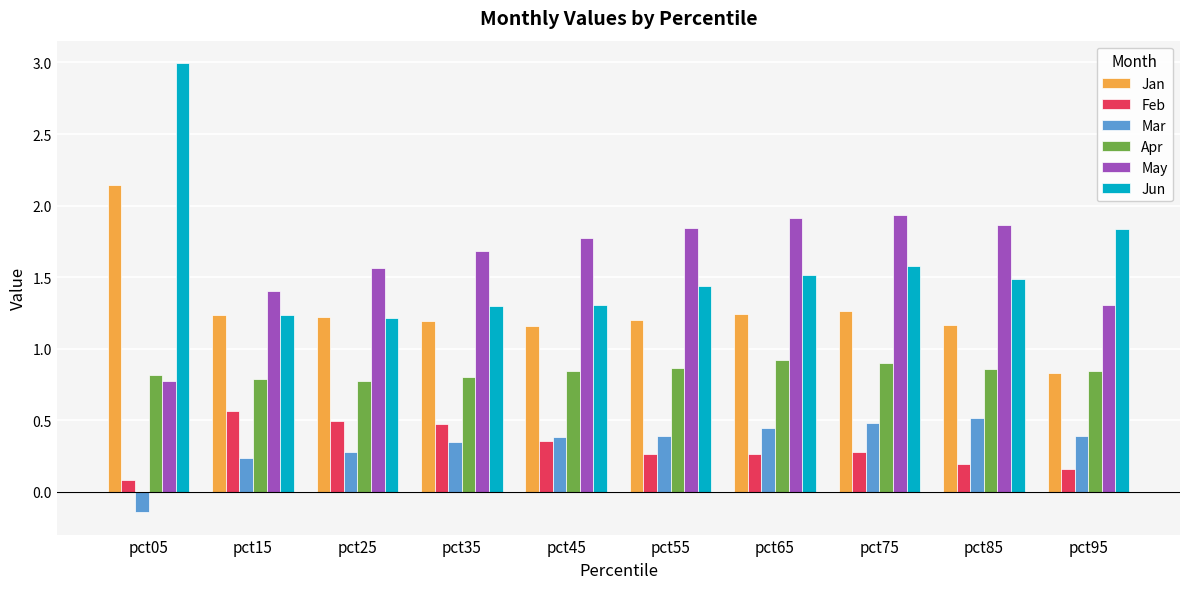

What is the spread (max minus min) of values at pct05?

3.1